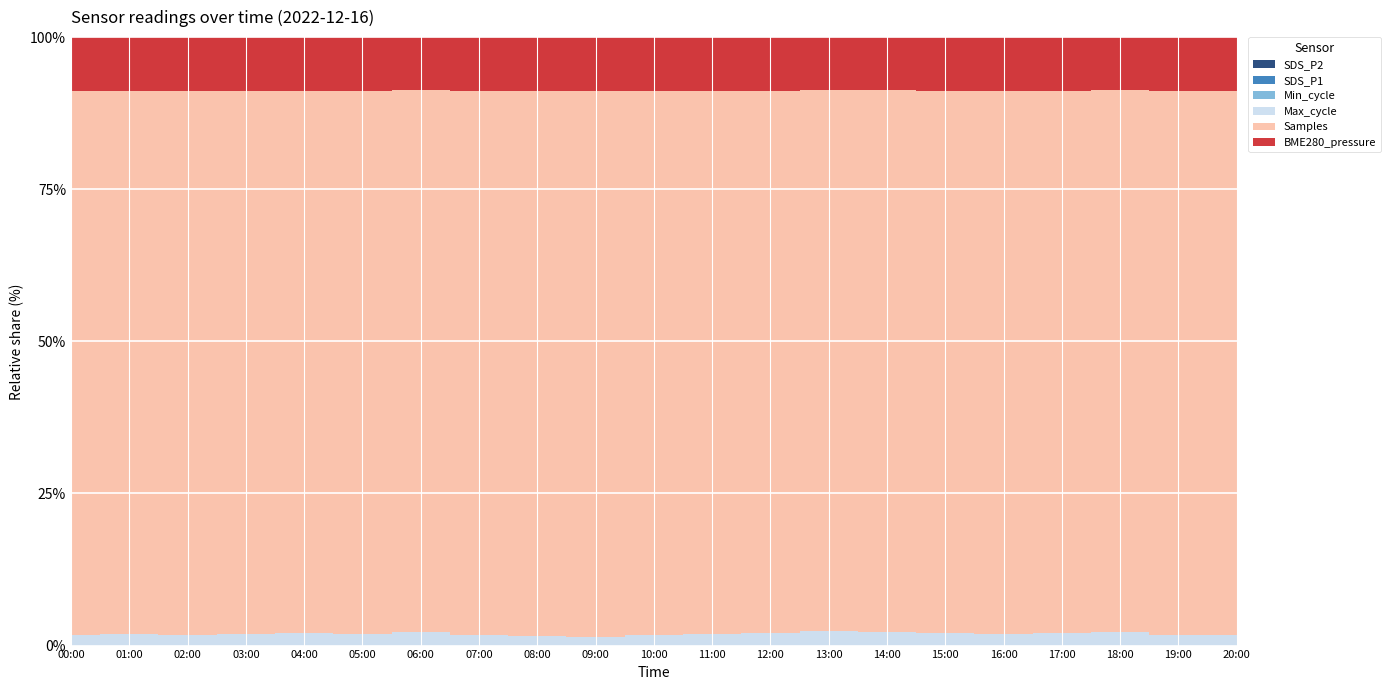

Which series has the largest total across all categories?

Samples